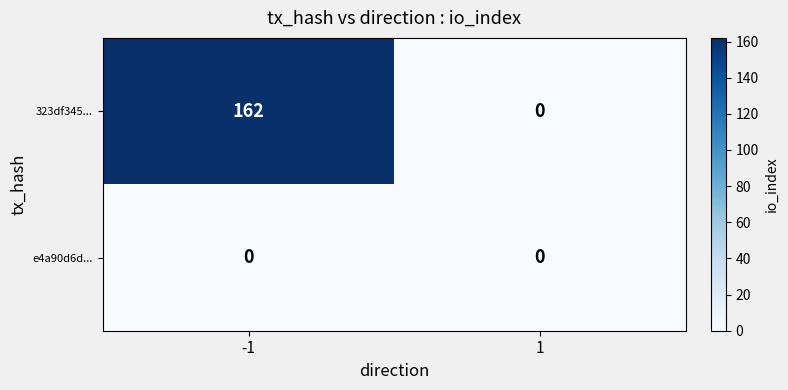

How many data points does each series have?

2